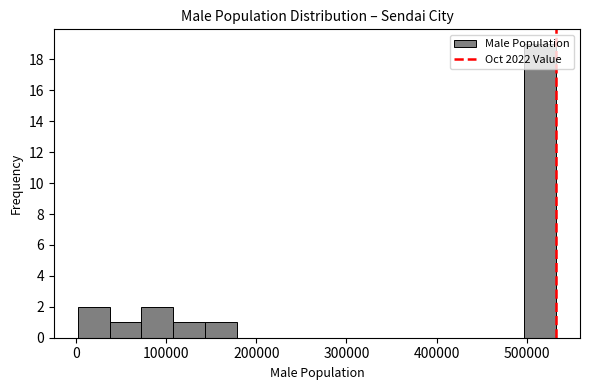

Around what value on the x-axis is the tallest bar? Give the approximate position of its centre, as read against the axis.

510000